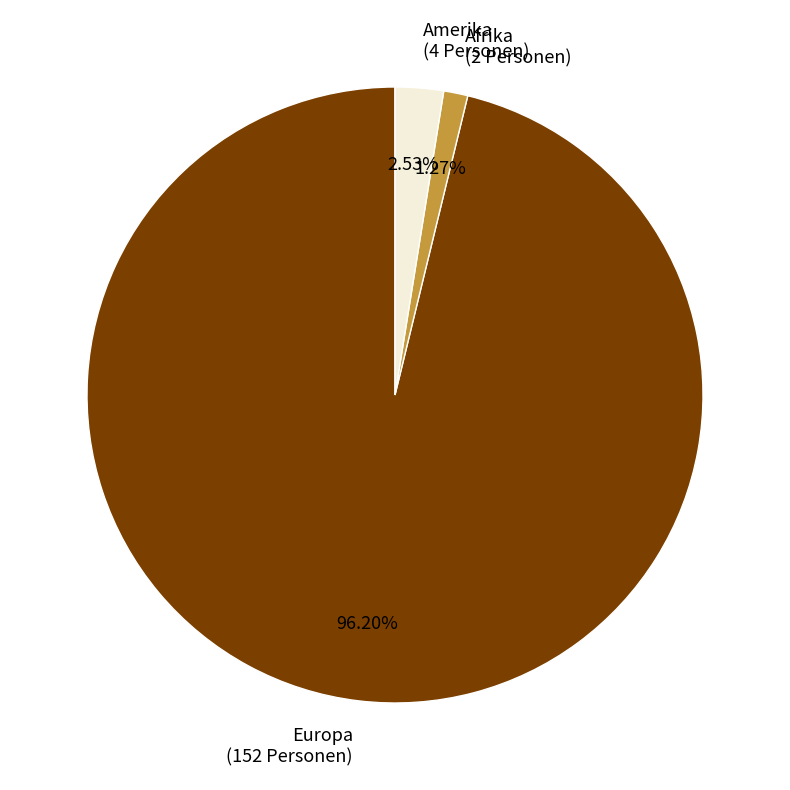

Is there any slice that represents more than half of the pie?

Yes